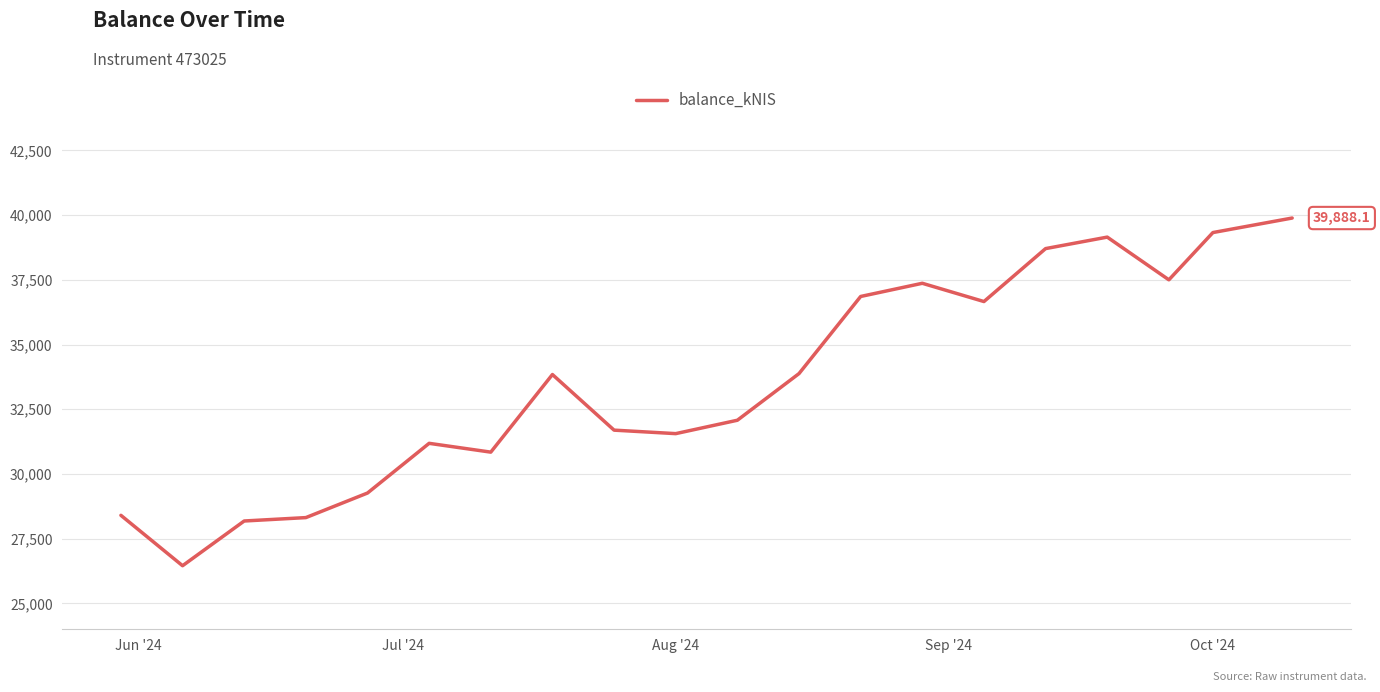

What is the greatest value displayed?

39888.1